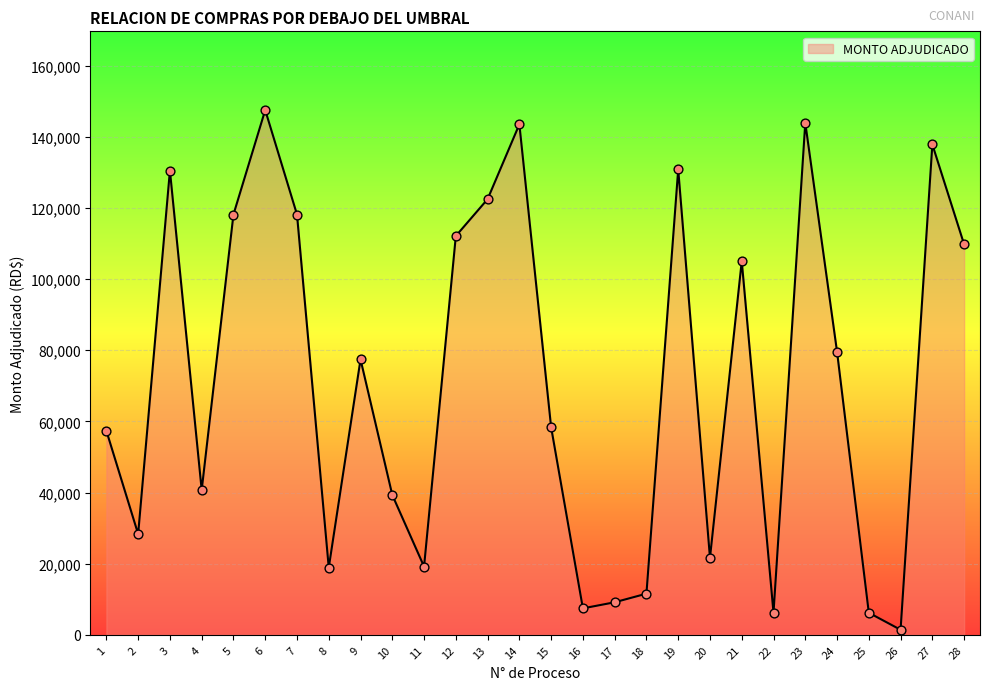

What is the change in value from 24 to 25?

-73360.0